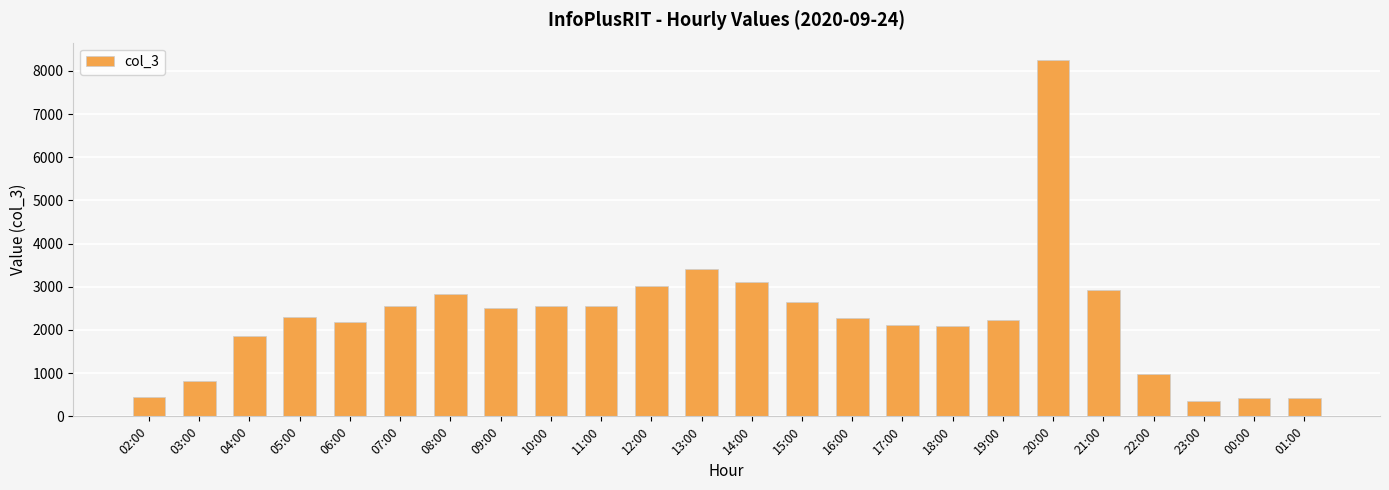

What is the approximate value at 06:00, to the nearest 10?

2180